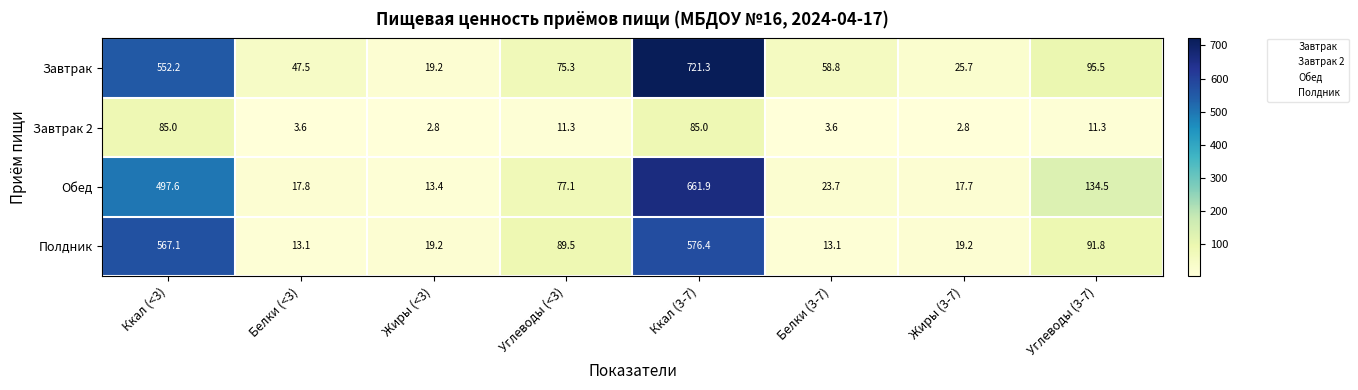

Count the number of categories in the chart.

8